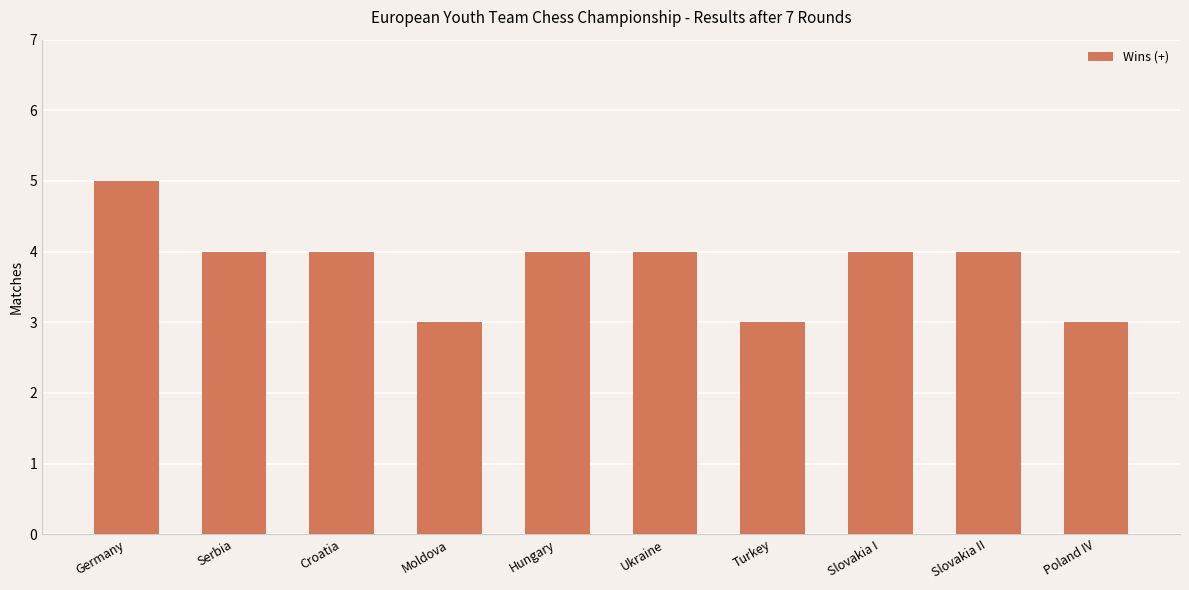

Is it true that the value at Hungary is 1?

False